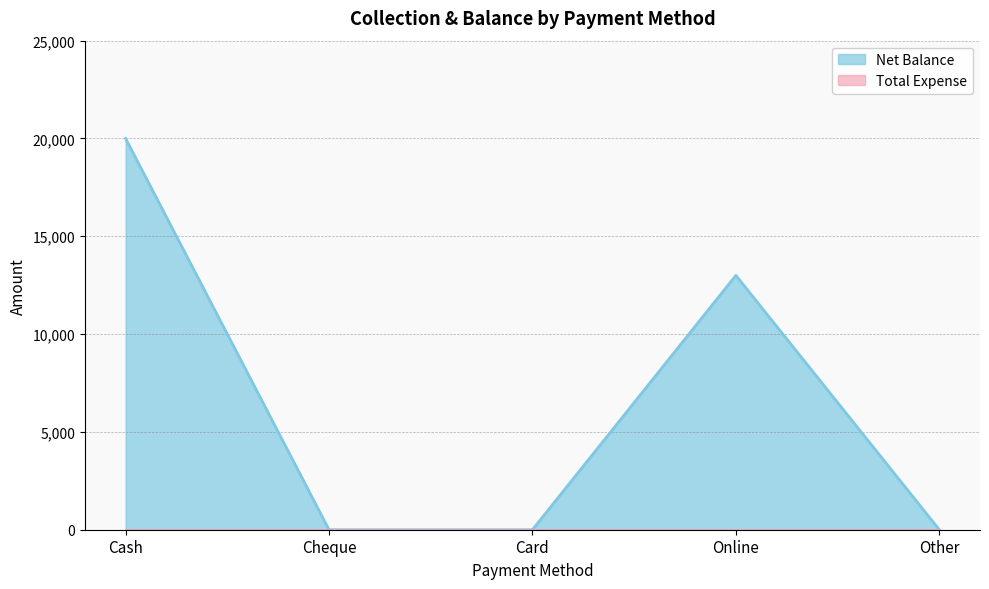

List the labels in order of value, smallest first.

Cheque, Card, Other, Online, Cash